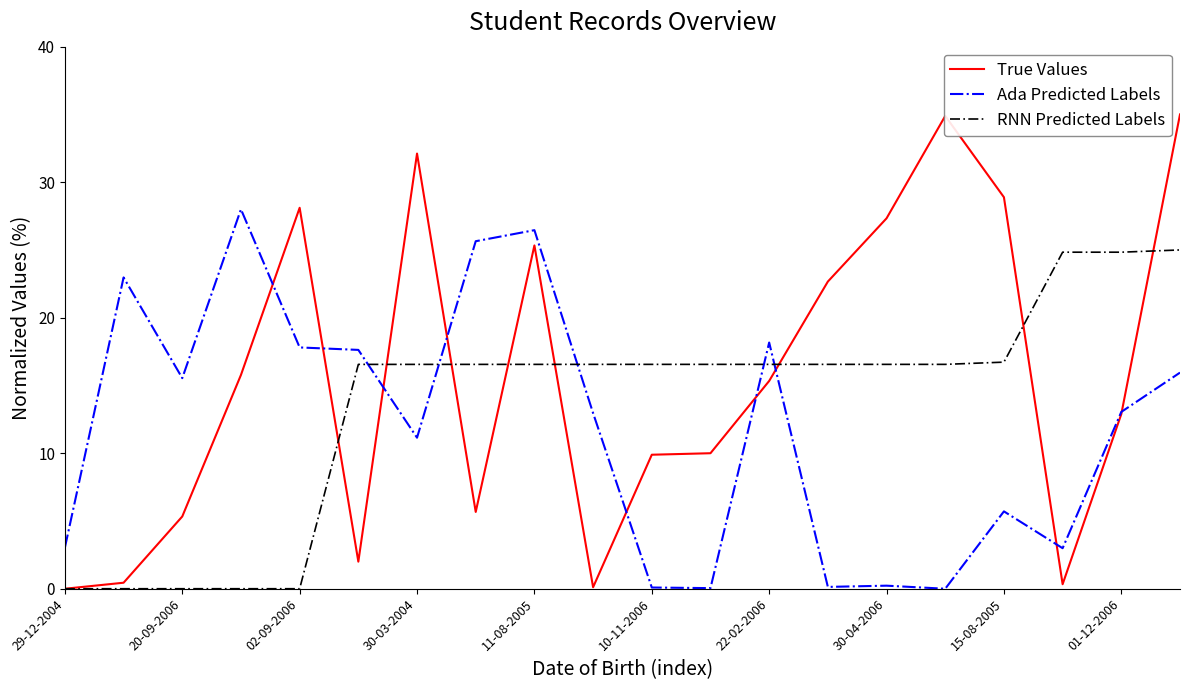

Which series has the largest total across all categories?

True Values